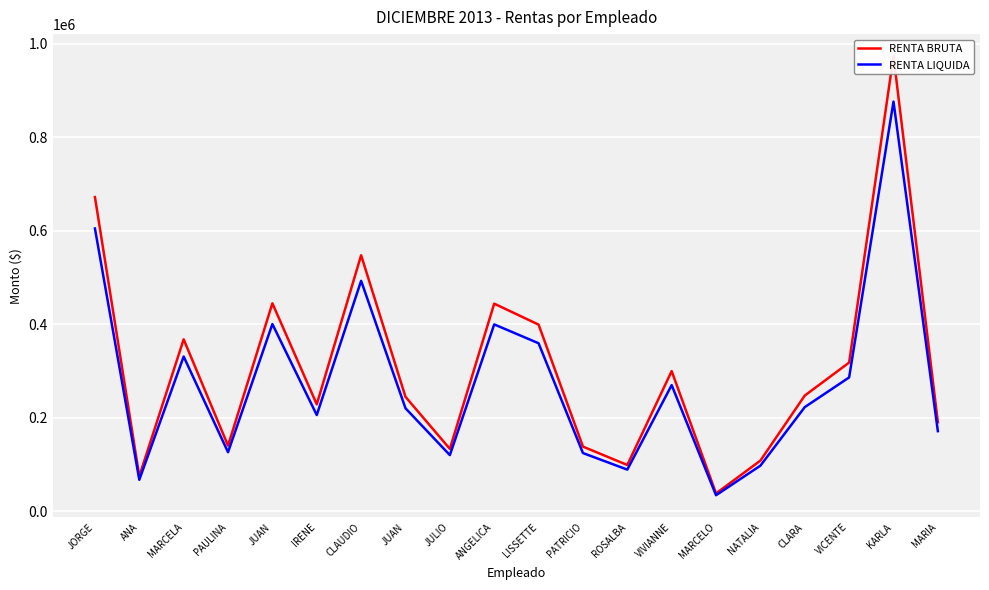

True or false: RENTA BRUTA and RENTA LIQUIDA cross at least once.

False